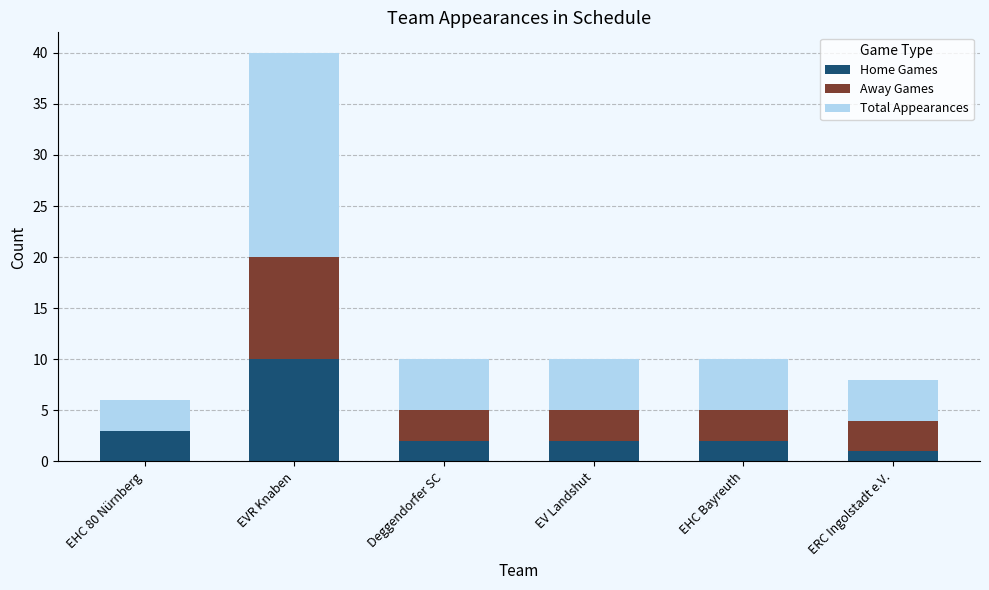

The Home Games series shows 10 at EVR Knaben. True or false?

True